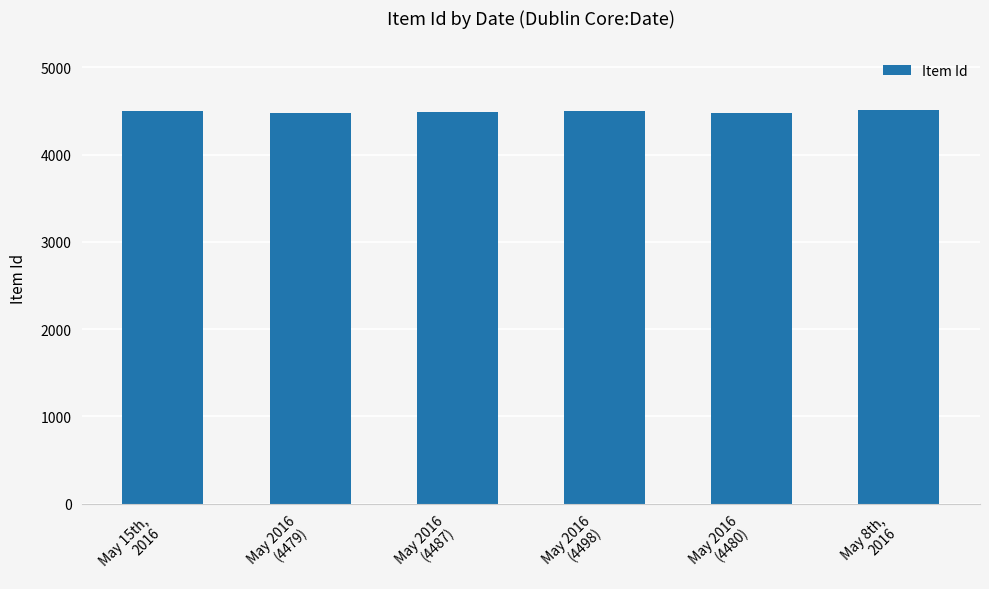

What is the value of the 3rd bar from the left?

4487